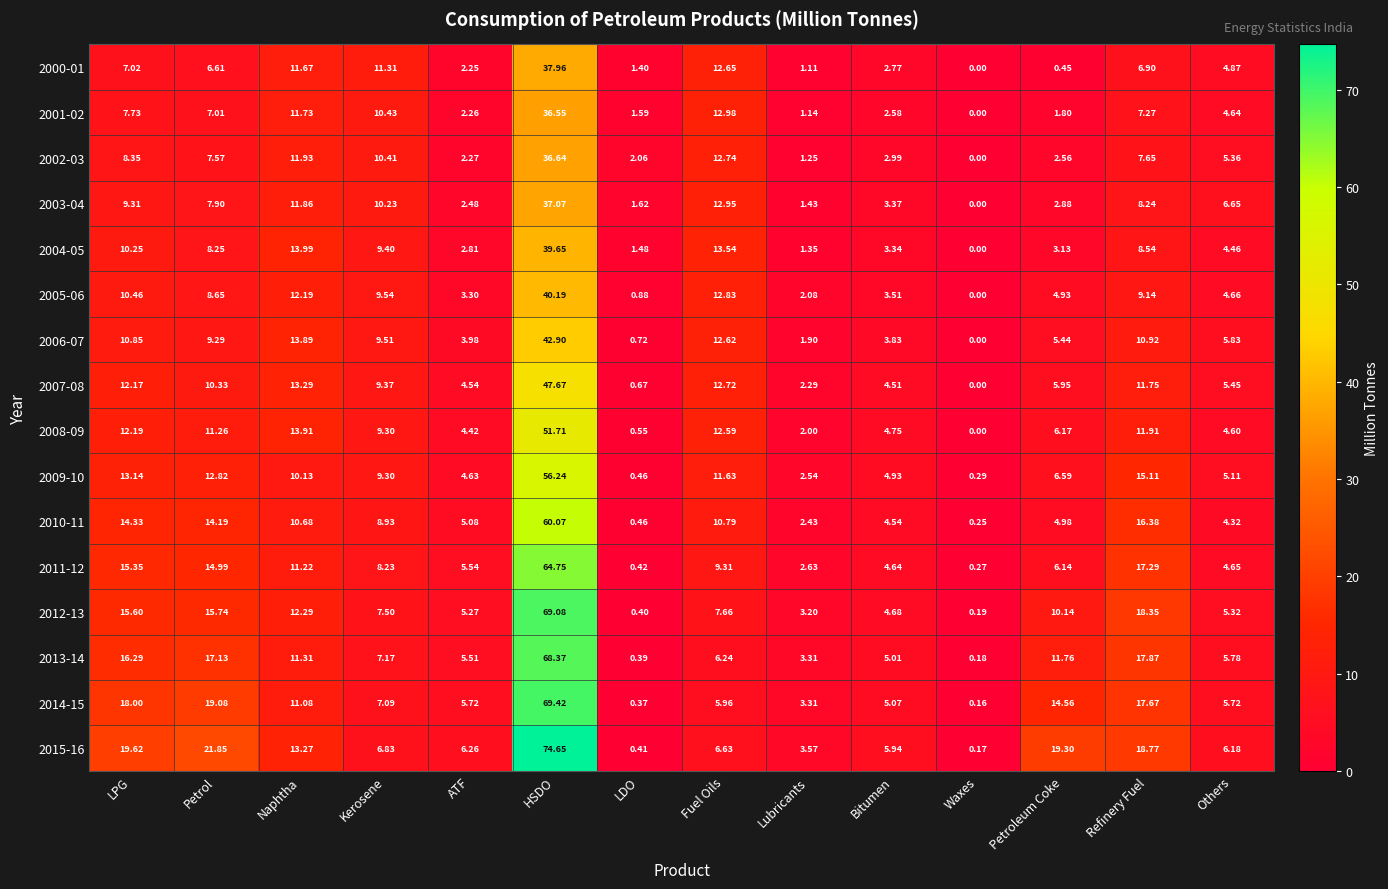

Where does the 2009-10 series first go above 9?

LPG